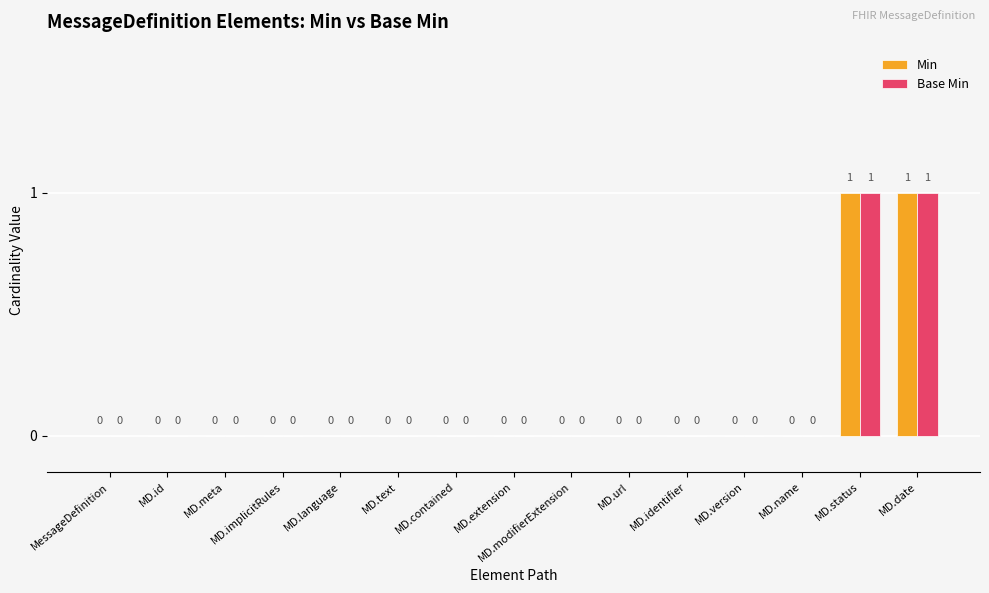

The value of Base Min at MessageDefinition is 1. True or false?

False